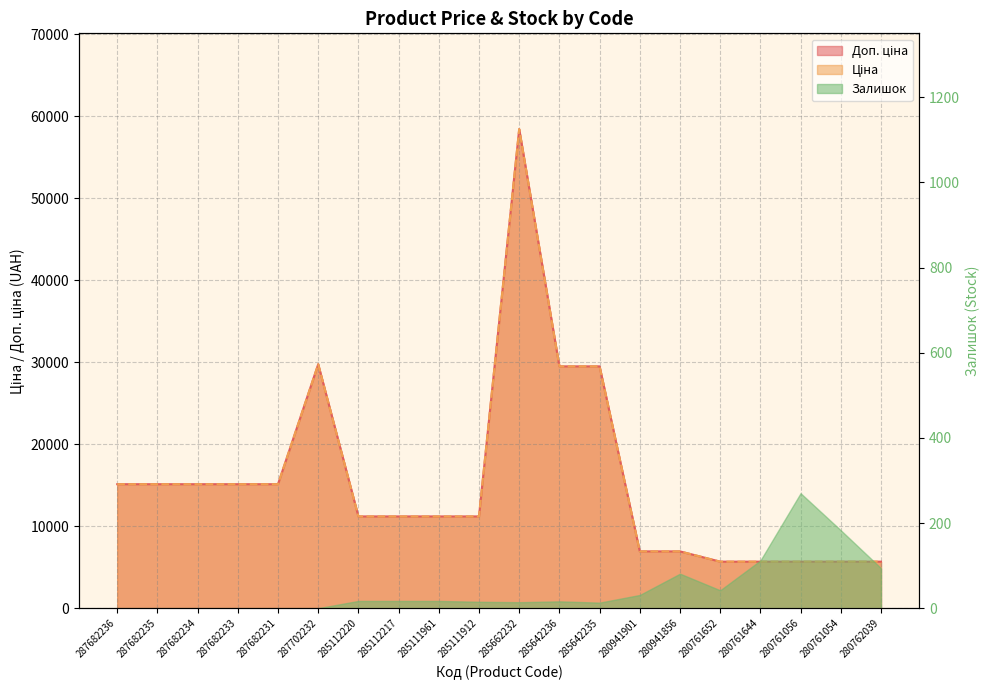

How many values in the Доп. ціна series exceed 11188?

13